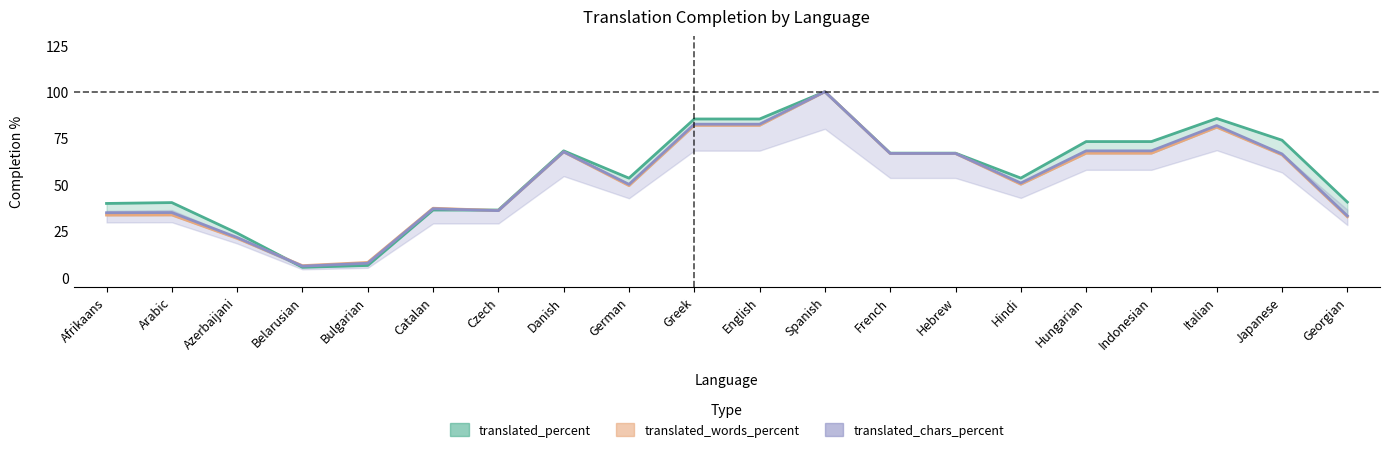

What position from the left is Danish?

8